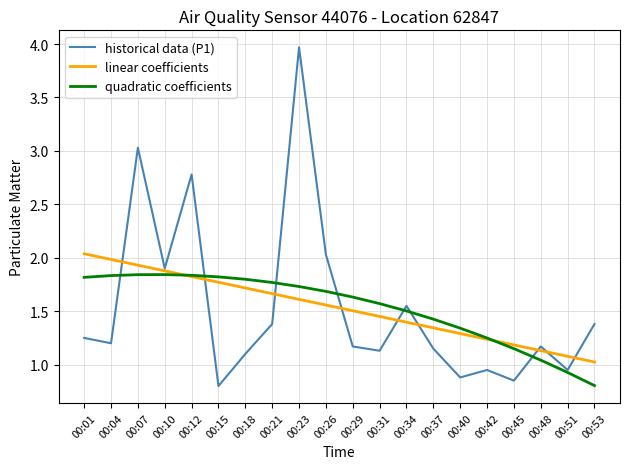

List the series in order of their peak value, lowest first.

quadratic coefficients, linear coefficients, historical data (P1)